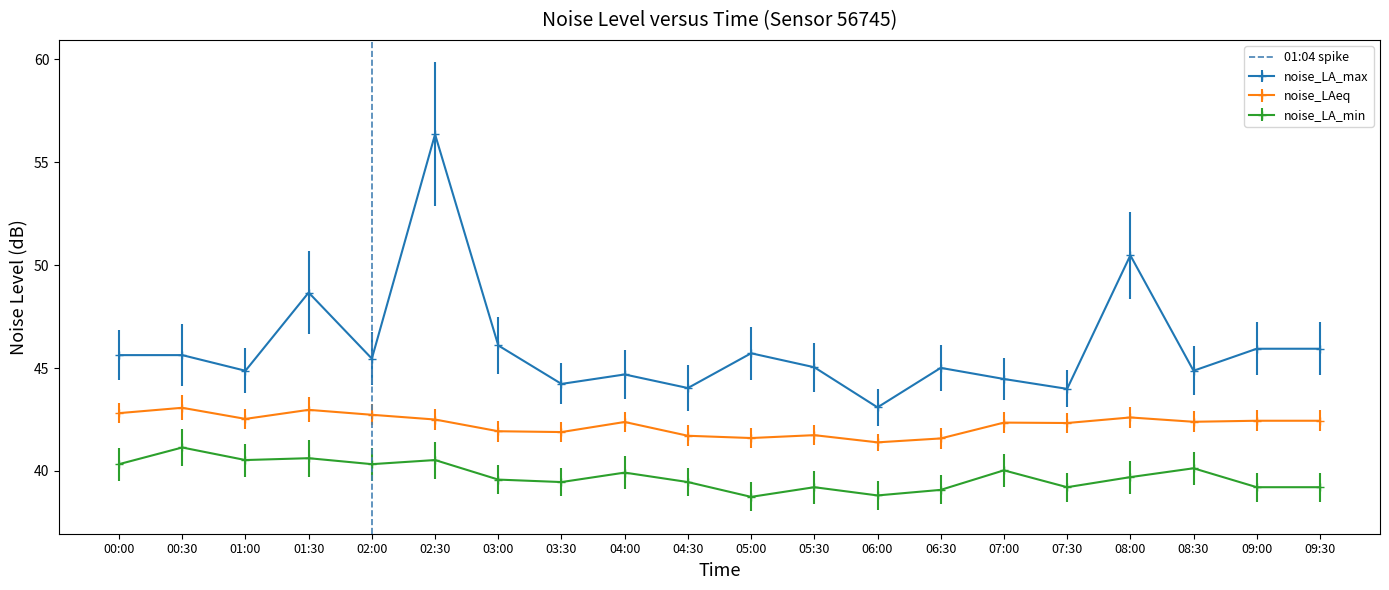

Is it true that noise_LAeq equals 42.3 at 07:30?

True